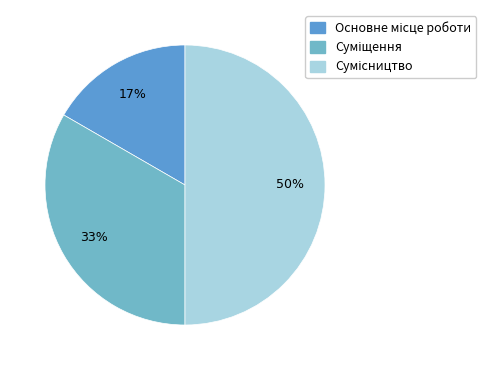

How many segments does this pie chart have?

3